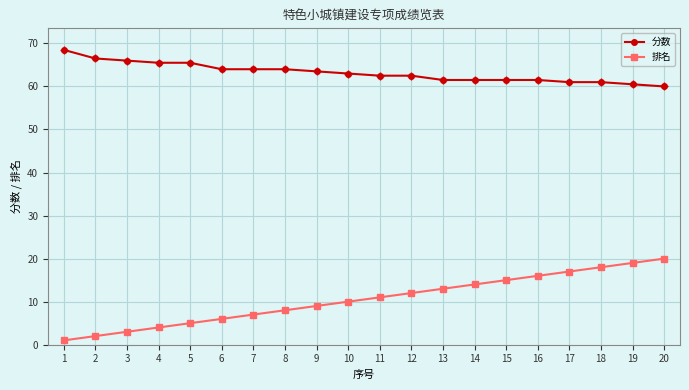

Reading right to left, what are all the values shown in this chart?

分数: 60.0	60.5	61.0	61.0	61.5	61.5	61.5	61.5	62.5	62.5	63.0	63.5	64.0	64.0	64.0	65.5	65.5	66.0	66.5	68.5
排名: 20.0	19.0	18.0	17.0	16.0	15.0	14.0	13.0	12.0	11.0	10.0	9.0	8.0	7.0	6.0	5.0	4.0	3.0	2.0	1.0